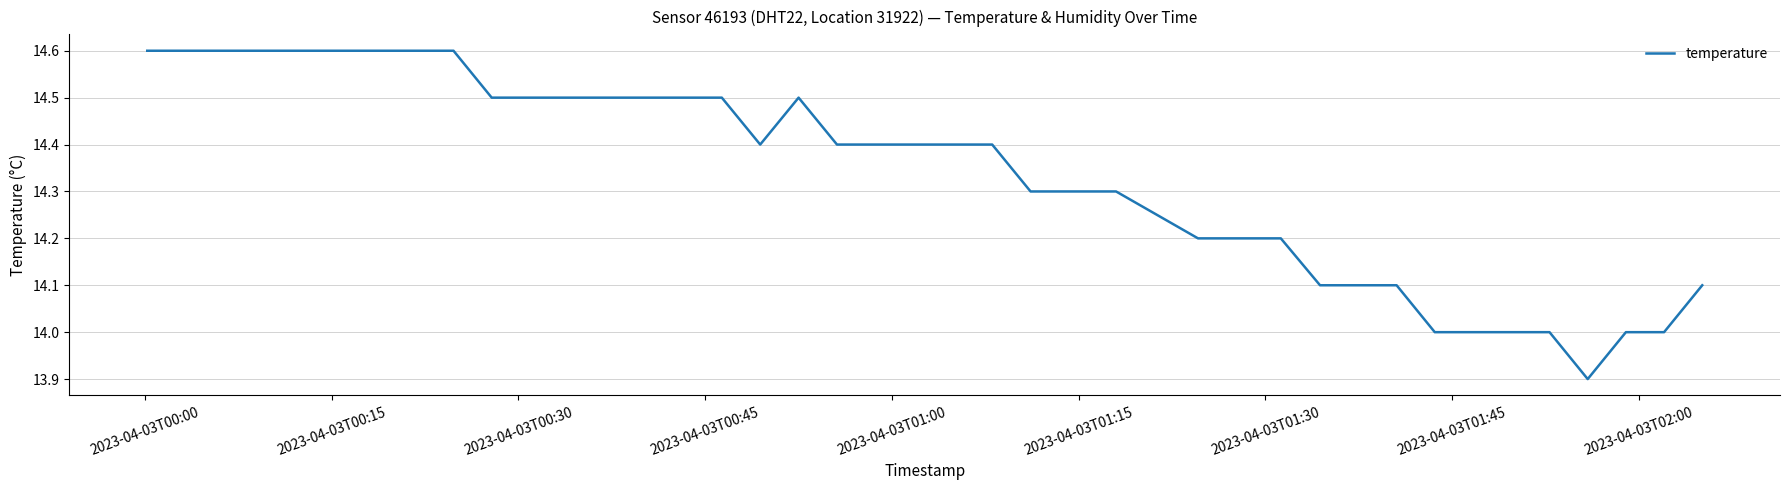

What is the maximum value shown in the chart?

14.6